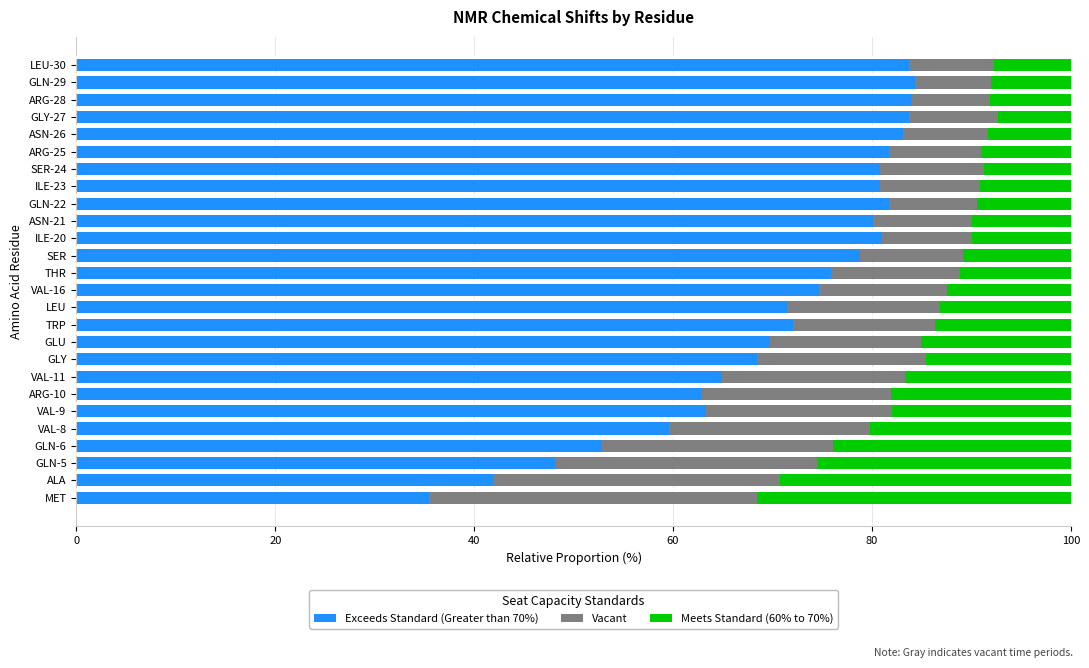

True or false: Exceeds Standard (Greater than 70%) has a value of 74.7 at VAL-16.

True